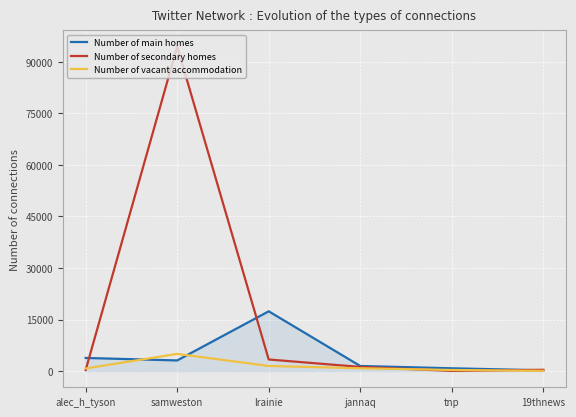

What is the maximum value shown in the chart?

94425